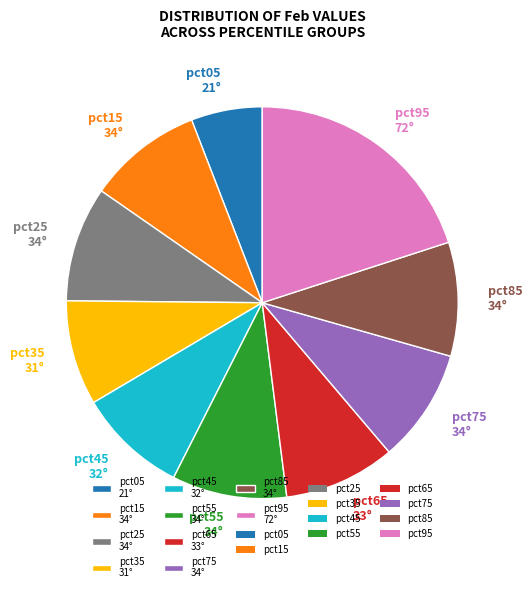

Count the number of slices in the pie.

10